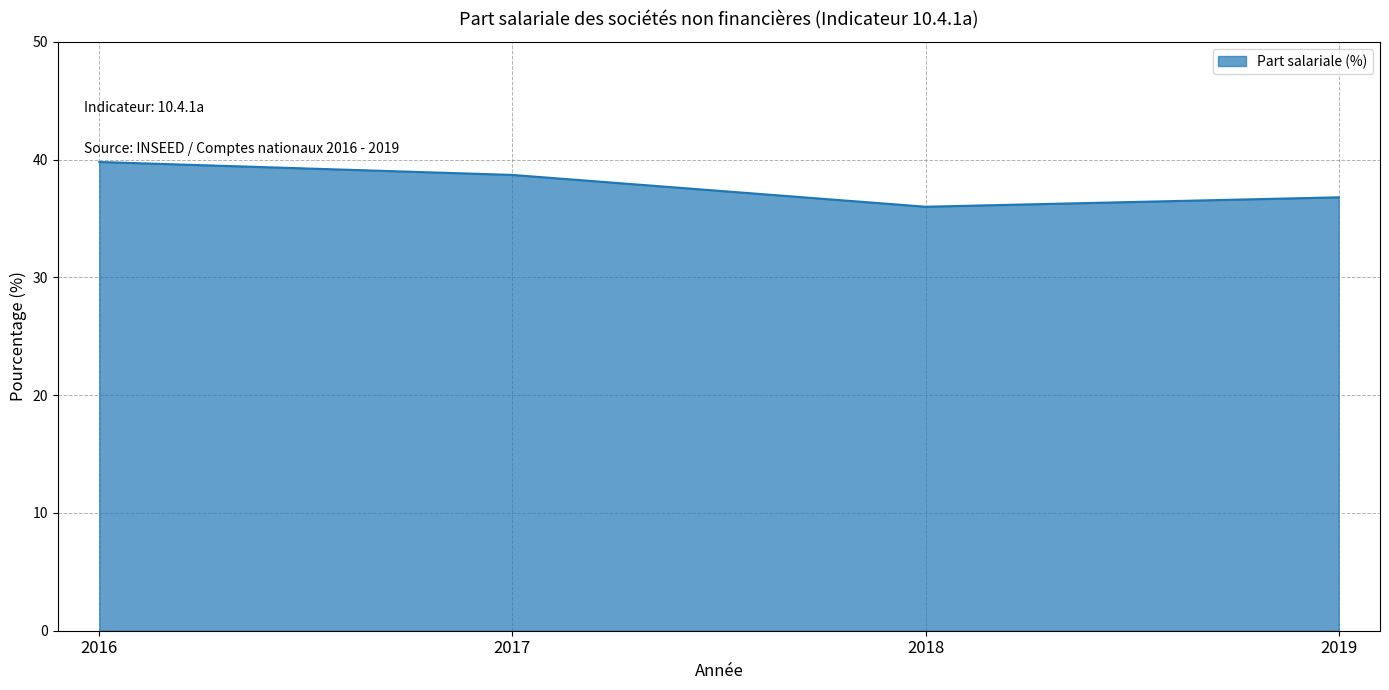

List the labels in order of value, smallest first.

2018, 2019, 2017, 2016